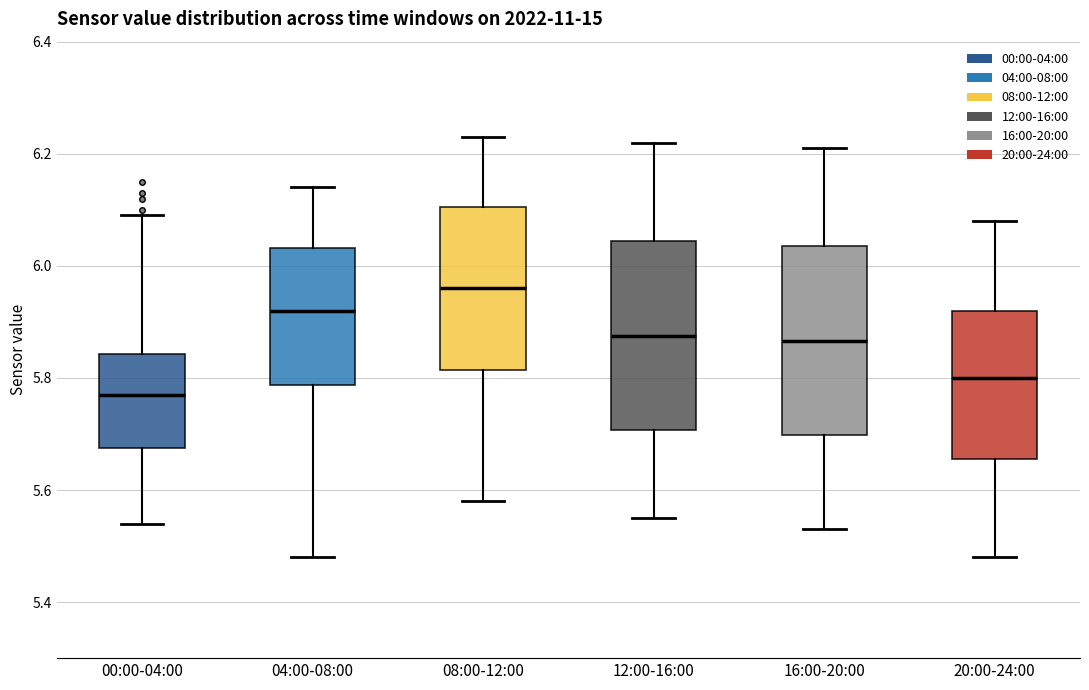

Where is the upper edge of the box for 12:00-16:00 on the y-axis? The values are not printed on the chart, so give them approximately, as read against the axis.

6.04